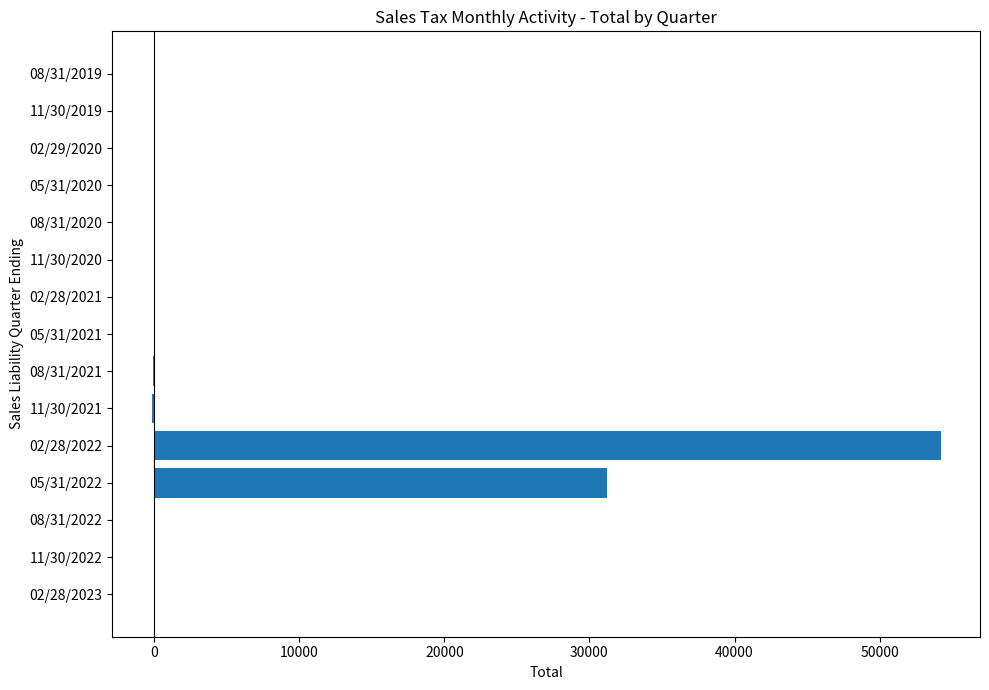

Which label corresponds to the largest value in the chart?

02/28/2022